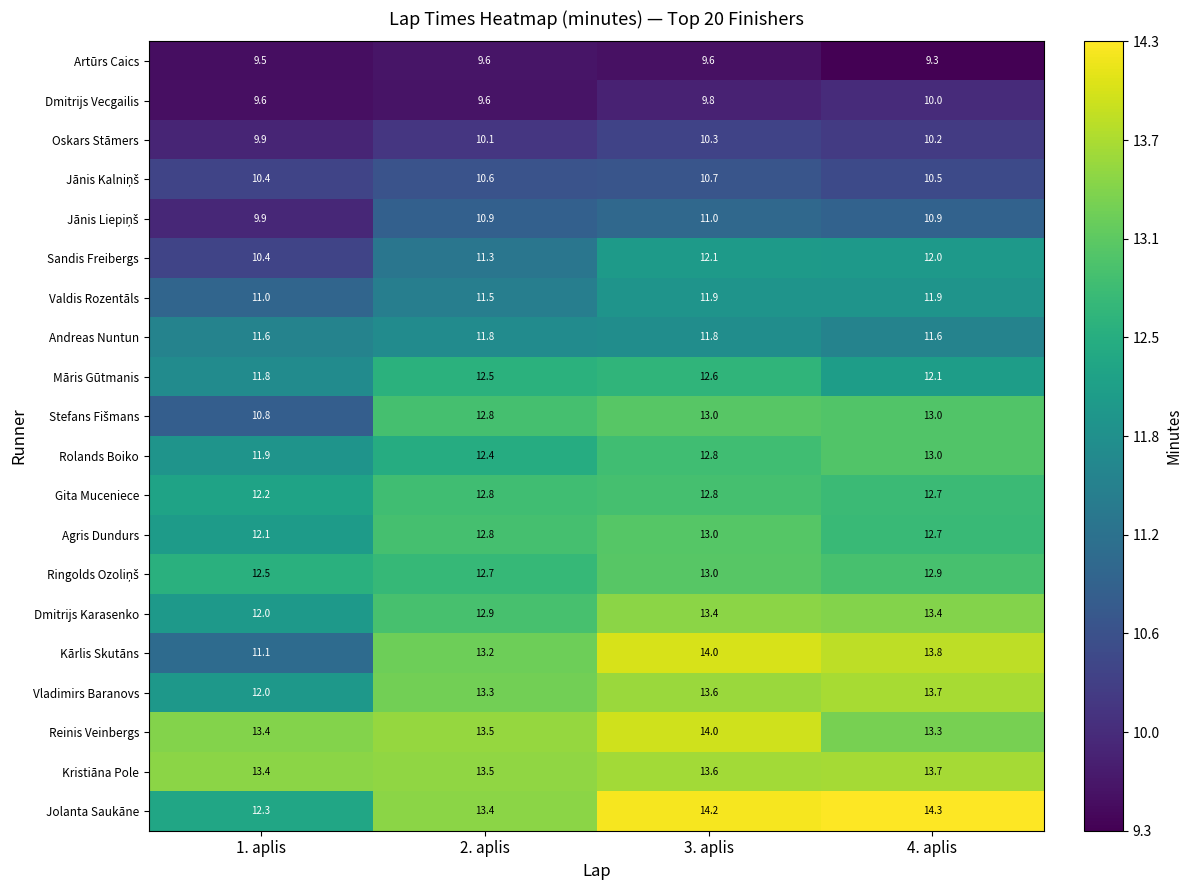

Rank the categories by Kārlis Skutāns value from highest to lowest.

3. aplis, 4. aplis, 2. aplis, 1. aplis